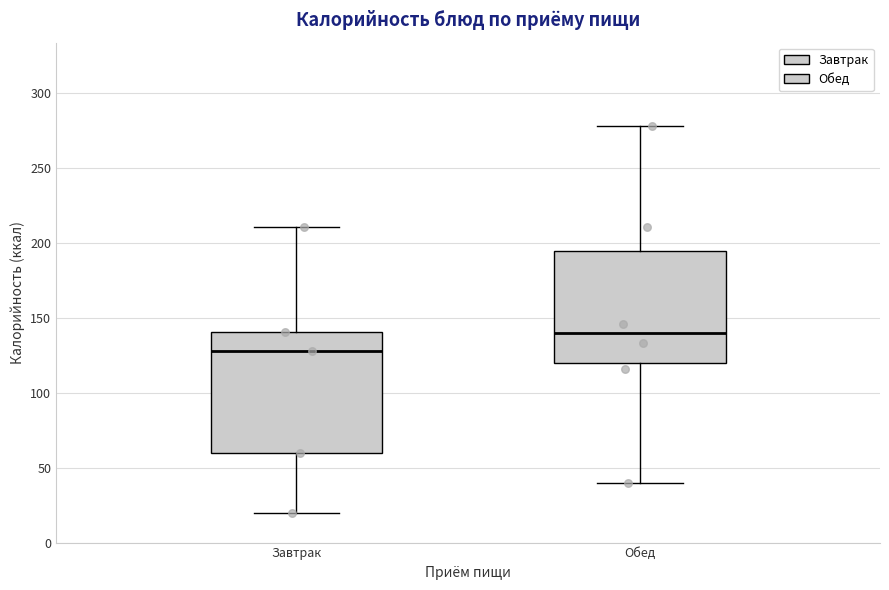

Reading left to right, read every box against the y-axis: the position of its median line, the range the box covers, and the ends of its whiskers. The values are not printed on the chart, so give them approximately, as read against the axis.

Завтрак: median 130, box 60 to 140, whiskers 20 to 210
Обед: median 140, box 120 to 195, whiskers 40 to 280